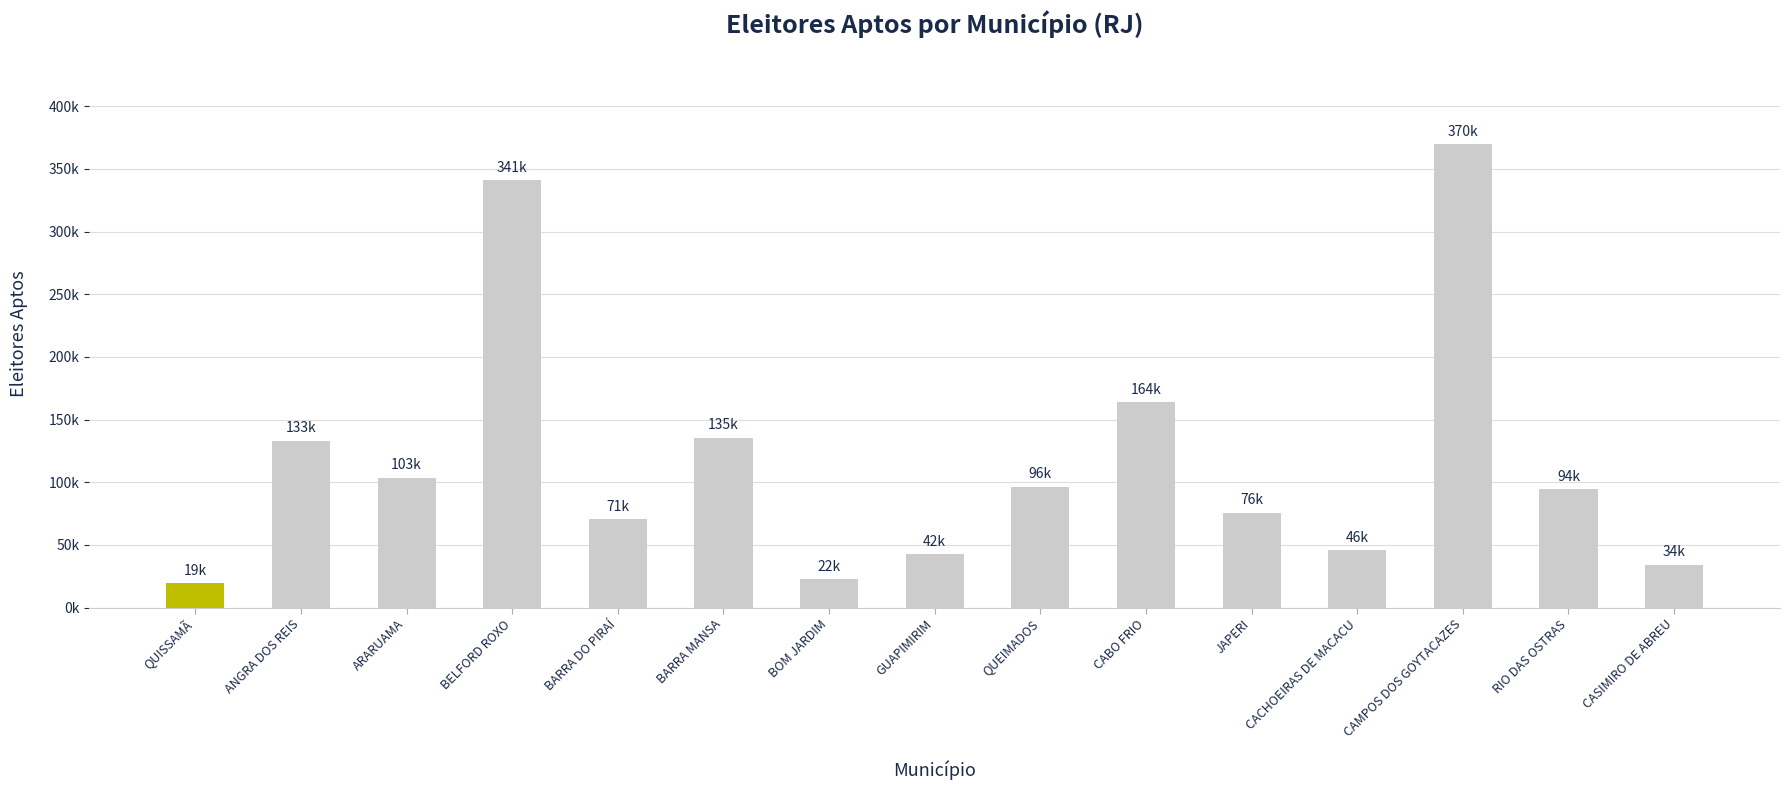

What is the label of the 1st bar from the left?

QUISSAMÃ